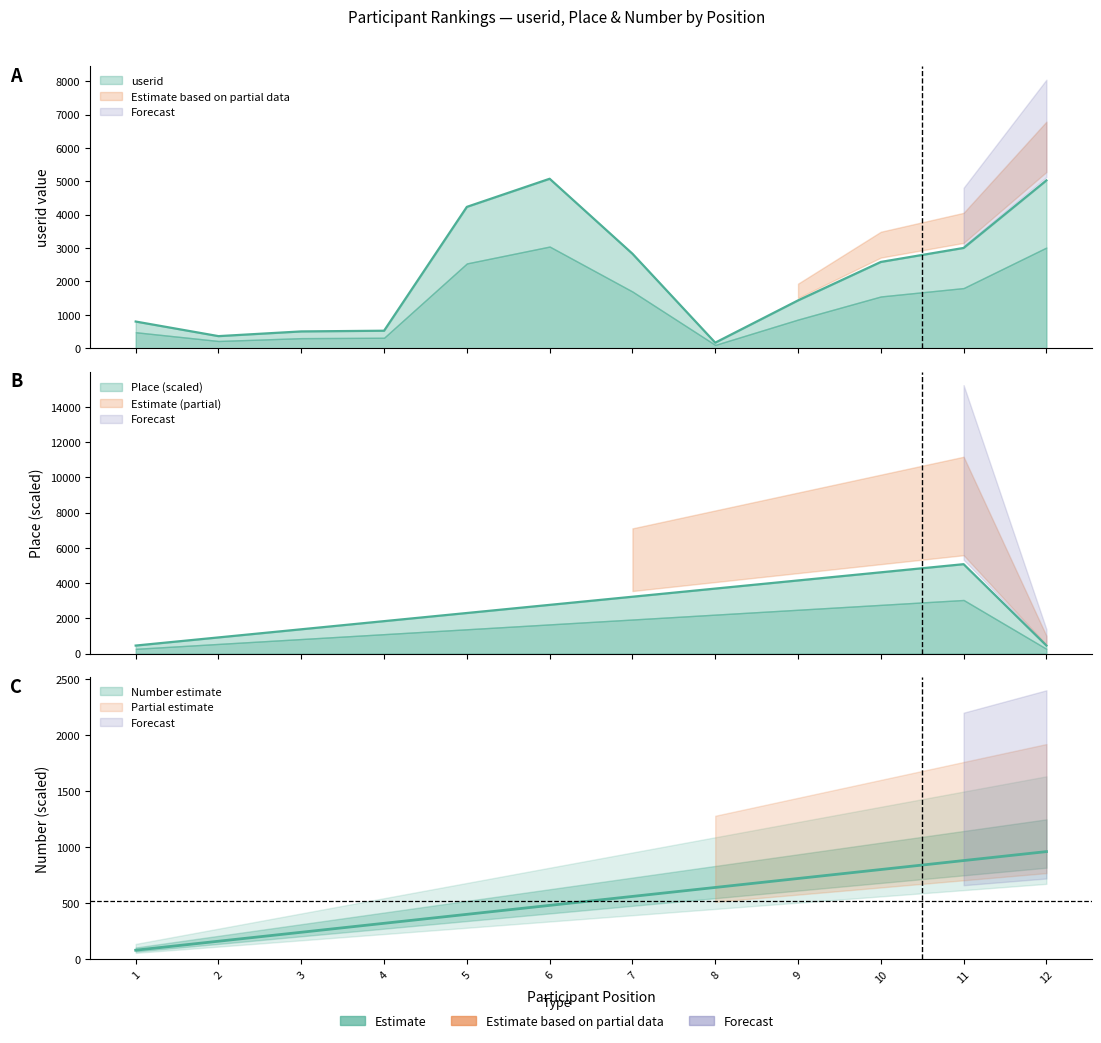

At which category does userid reach its first local peak?

6